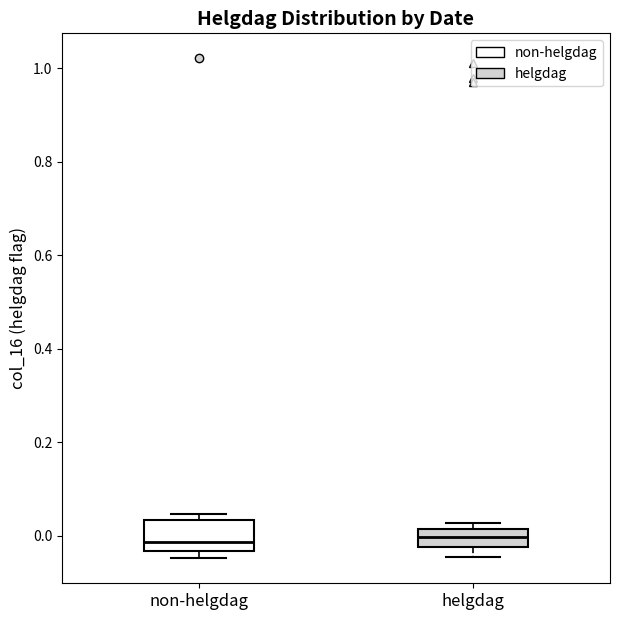

Reading left to right, read every box against the y-axis: the position of its median line, the range the box covers, and the ends of its whiskers. The values are not printed on the chart, so give them approximately, as read against the axis.

non-helgdag: median -0.02, box -0.04 to 0.04, whiskers -0.04 (just below the box's lower edge) to 0.04 (just above the box's upper edge)
helgdag: median 0.00, box -0.02 to 0.02, whiskers -0.04 to 0.02 (just above the box's upper edge)